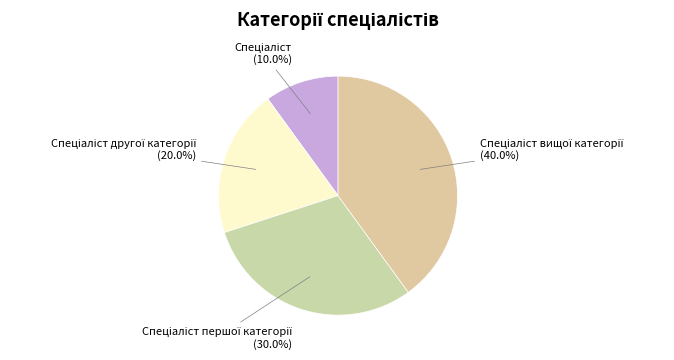

Is there any slice that represents more than half of the pie?

No